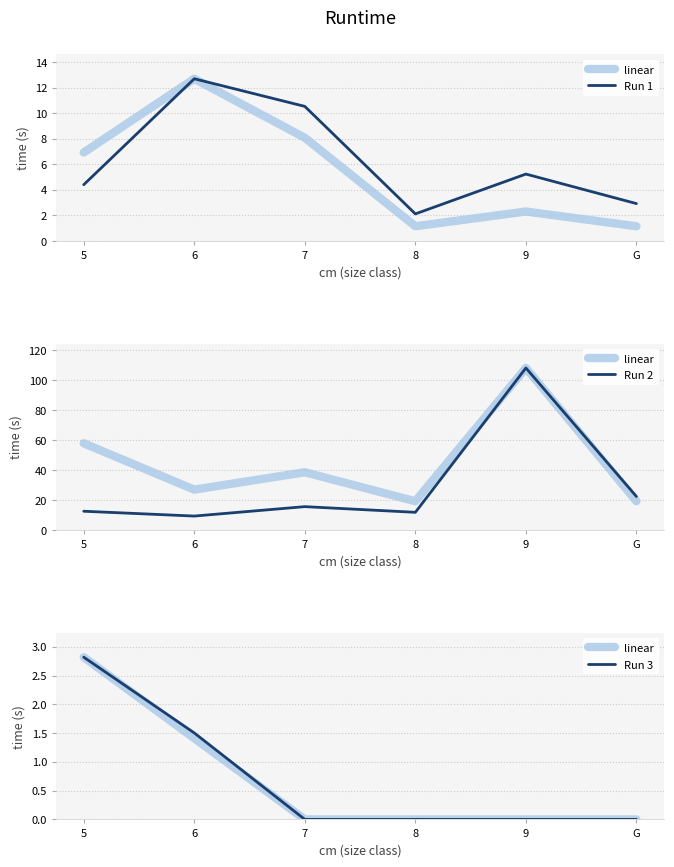

What is the difference between the second highest and second lowest values in the linear series?

1.4